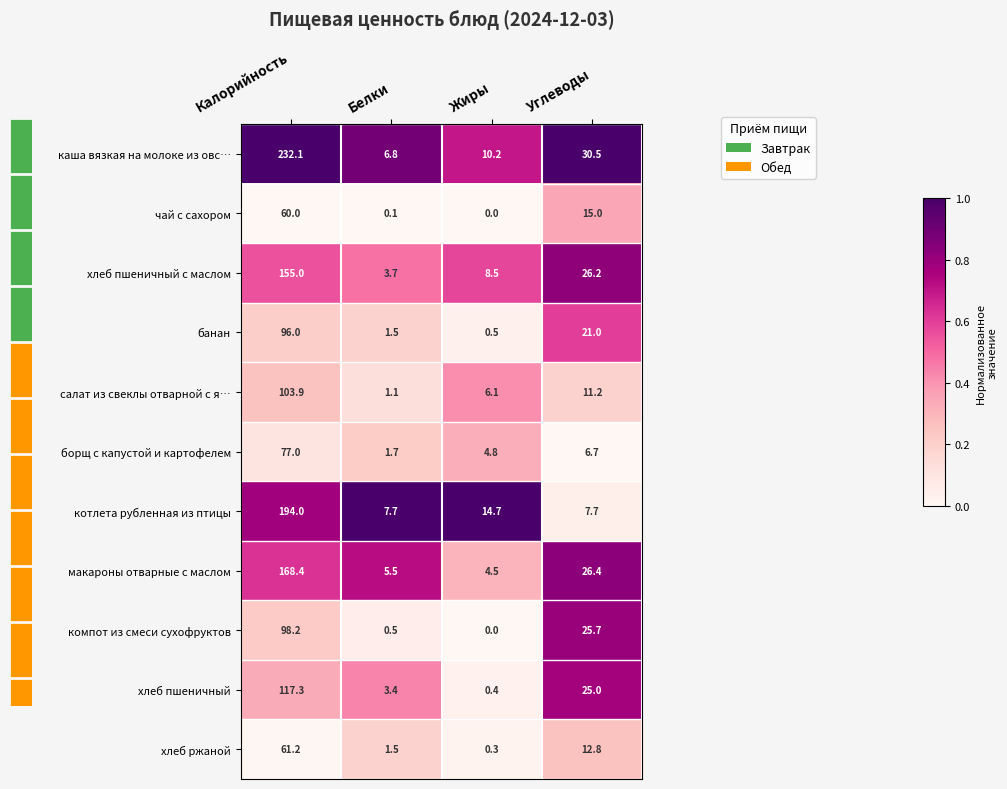

List the labels in order of борщ с капустой и картофелем value, largest first.

Калорийность, Углеводы, Жиры, Белки